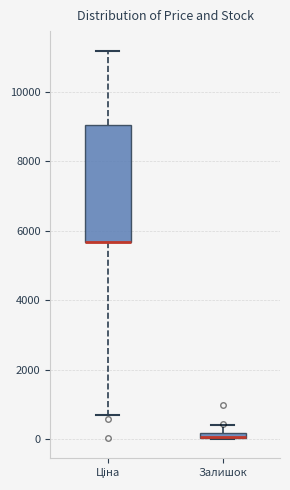

Where does the upper whisker of the box for Ціна end on the y-axis? The values are not printed on the chart, so give them approximately, as read against the axis.

11200